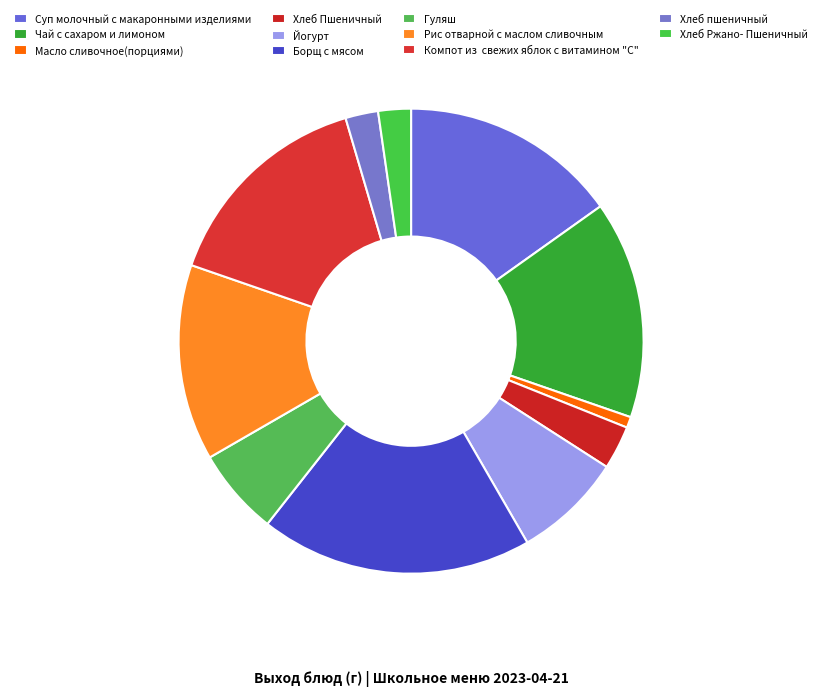

What portion of the pie excludes Борщ с мясом?

81.1%